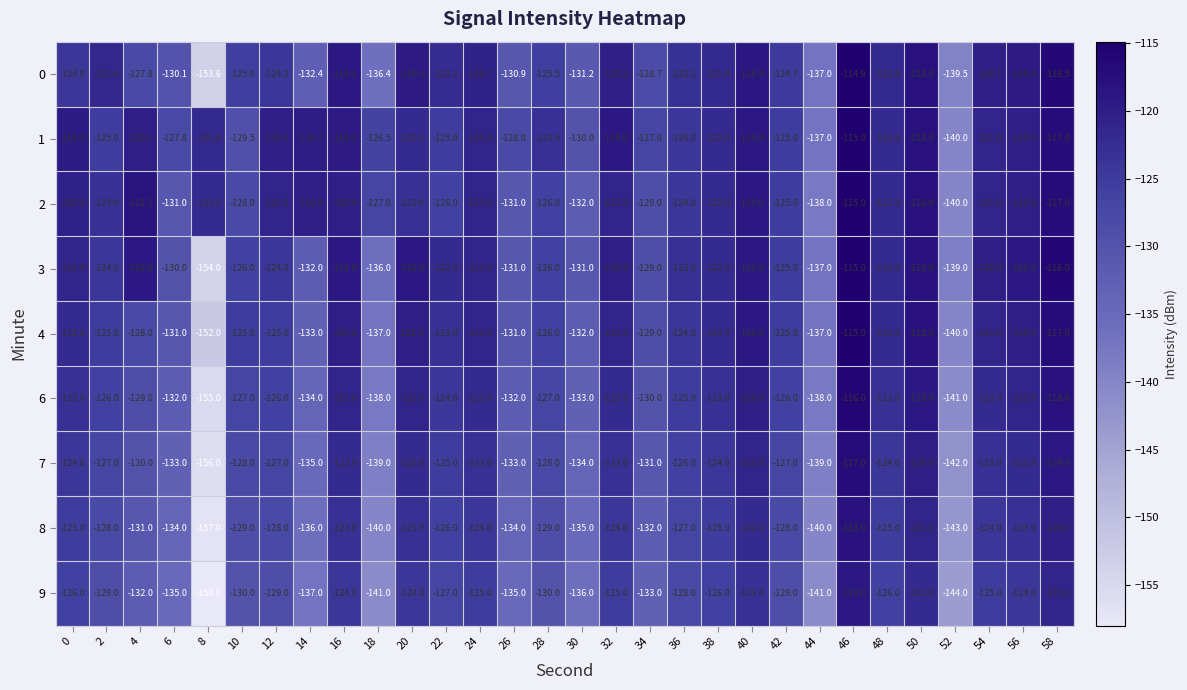

What is the difference between the highest and lowest values at 20?

5.0